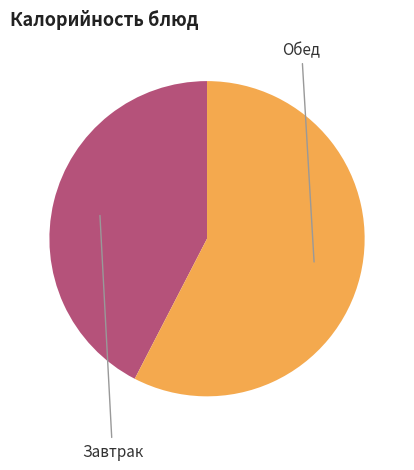

Is there any slice that represents more than half of the pie?

Yes